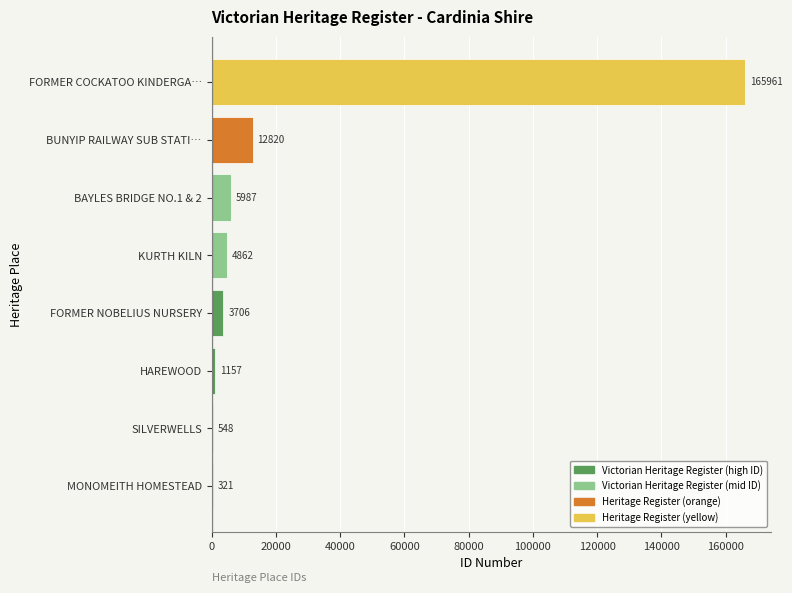

What is the sum of all values?

195362